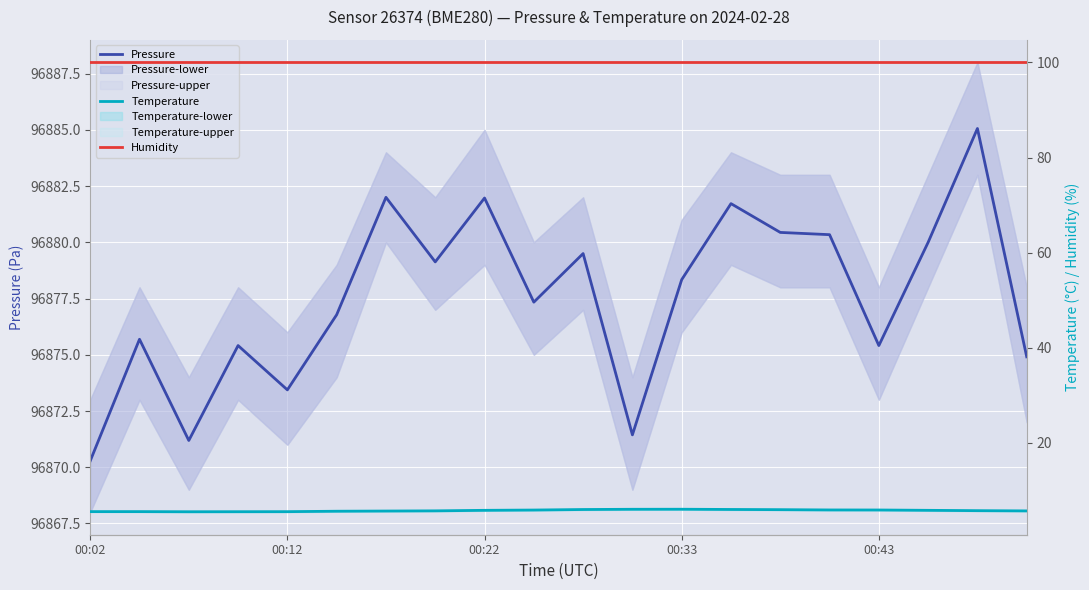

Does the chart display data point markers on the line(s)?

No